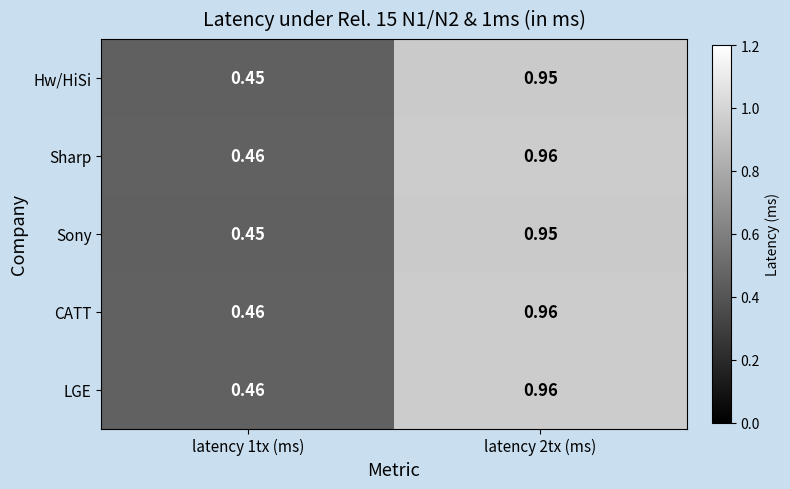

Reading left to right, list all the values displayed in this chart.

Hw/HiSi: latency 1tx (ms)=0.5	latency 2tx (ms)=0.9
Sharp: latency 1tx (ms)=0.5	latency 2tx (ms)=1.0
Sony: latency 1tx (ms)=0.5	latency 2tx (ms)=0.9
CATT: latency 1tx (ms)=0.5	latency 2tx (ms)=1.0
LGE: latency 1tx (ms)=0.5	latency 2tx (ms)=1.0